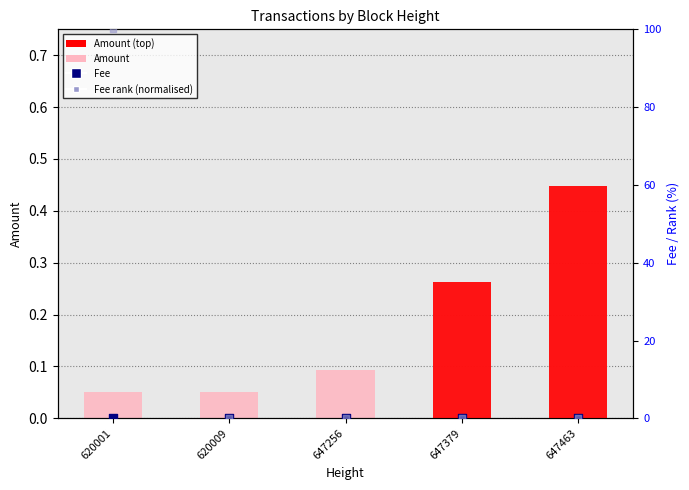

At which category is the sum across all series the highest?

620001